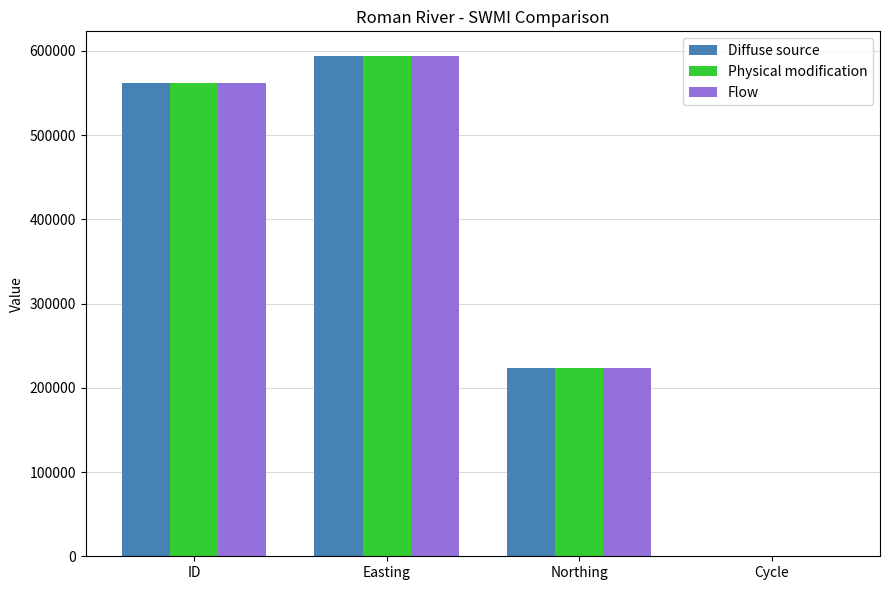

Which series changed the most between ID and Cycle?

Diffuse source